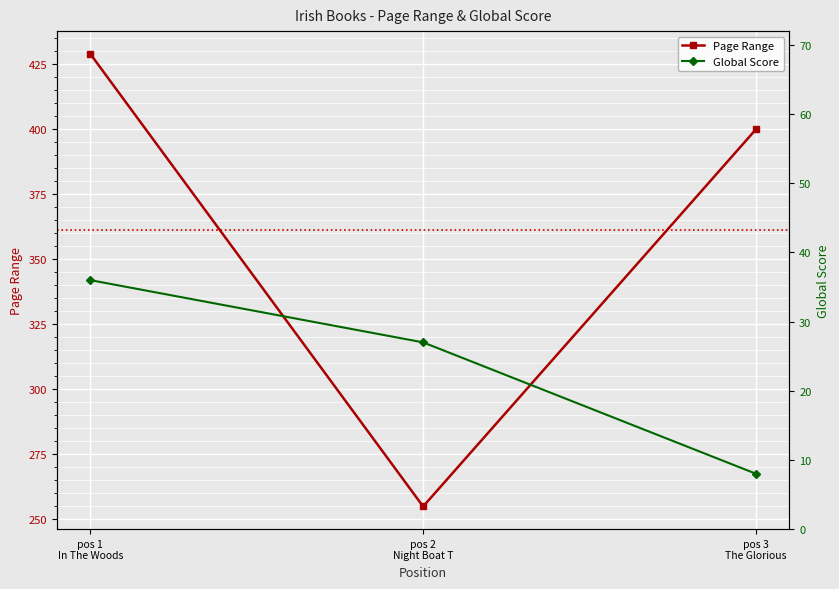

Which category has the lowest value across all series?

pos 3
The Glorious